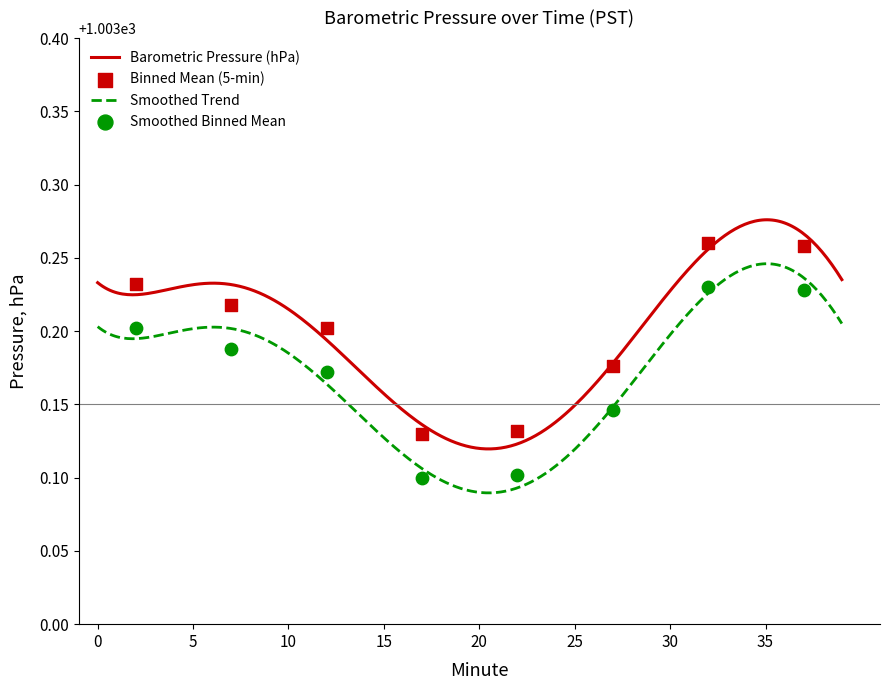

Which has a higher value, 9 or 26?

9